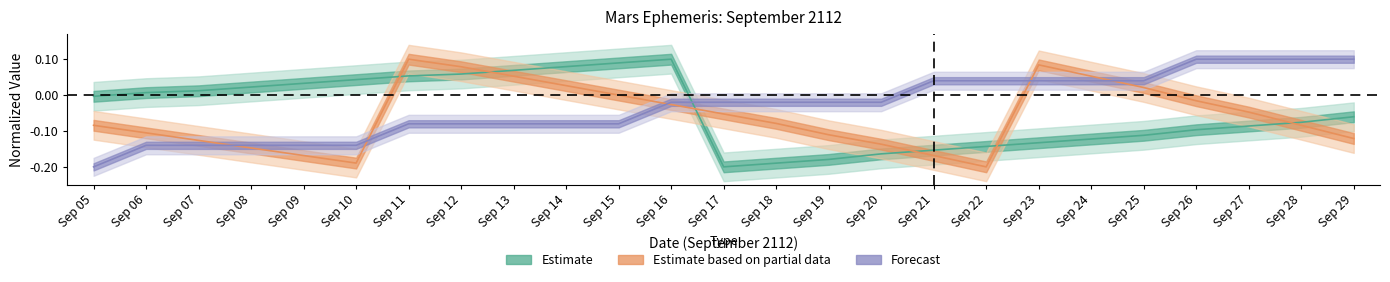

The RA_min series shows 0.0 at Sep 08. True or false?

False